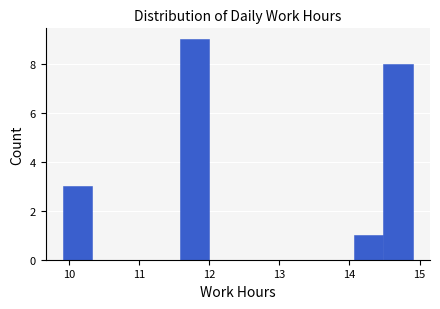

Reading left to right, list every bar in this chart as the range it spans on the x-axis followed by its height. Neither the bar edges nor the heights are printed on the chart, so give them approximately, as read against the axes.

9.9 to 10.3: 3
10.3 to 10.7: 0
10.7 to 11.2: 0
11.2 to 11.6: 0
11.6 to 12.0: 9
12.0 to 12.4: 0
12.4 to 12.8: 0
12.8 to 13.2: 0
13.2 to 13.7: 0
13.7 to 14.1: 0
14.1 to 14.5: 1
14.5 to 14.9: 8